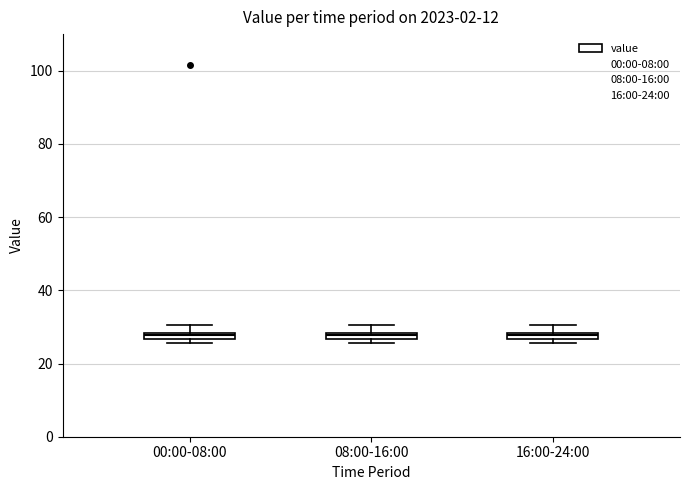

Where is the lower edge of the box for 00:00-08:00 on the y-axis? The values are not printed on the chart, so give them approximately, as read against the axis.

26